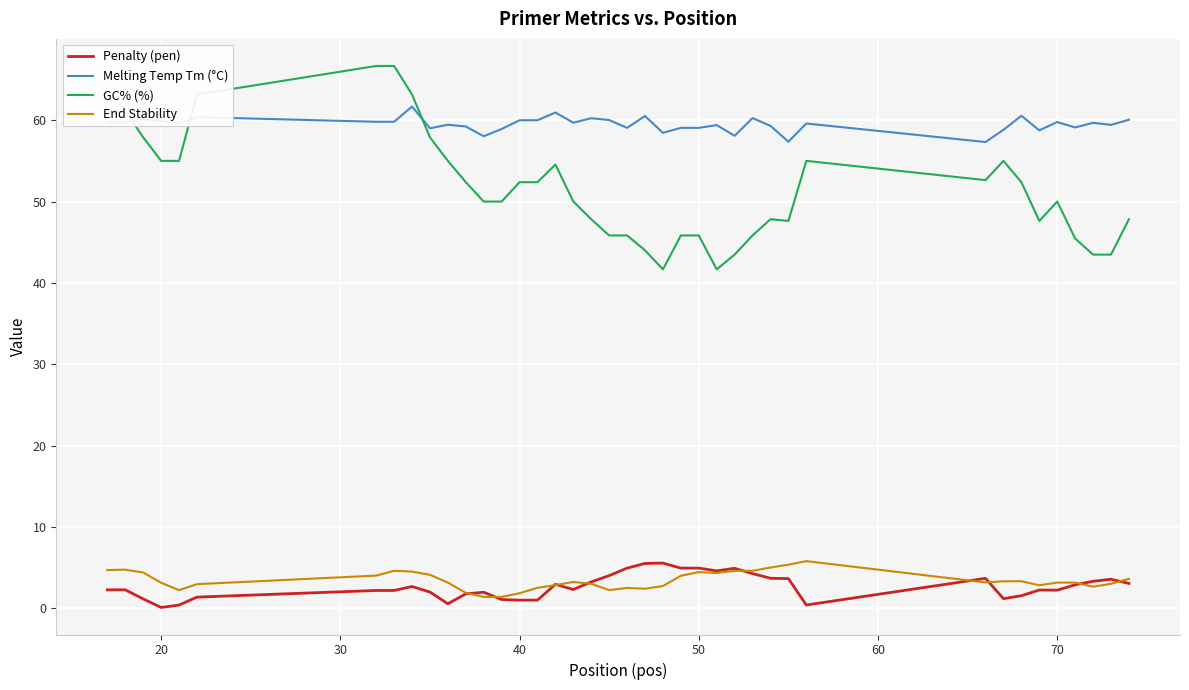

Which series has the widest spread of values?

GC% (%)